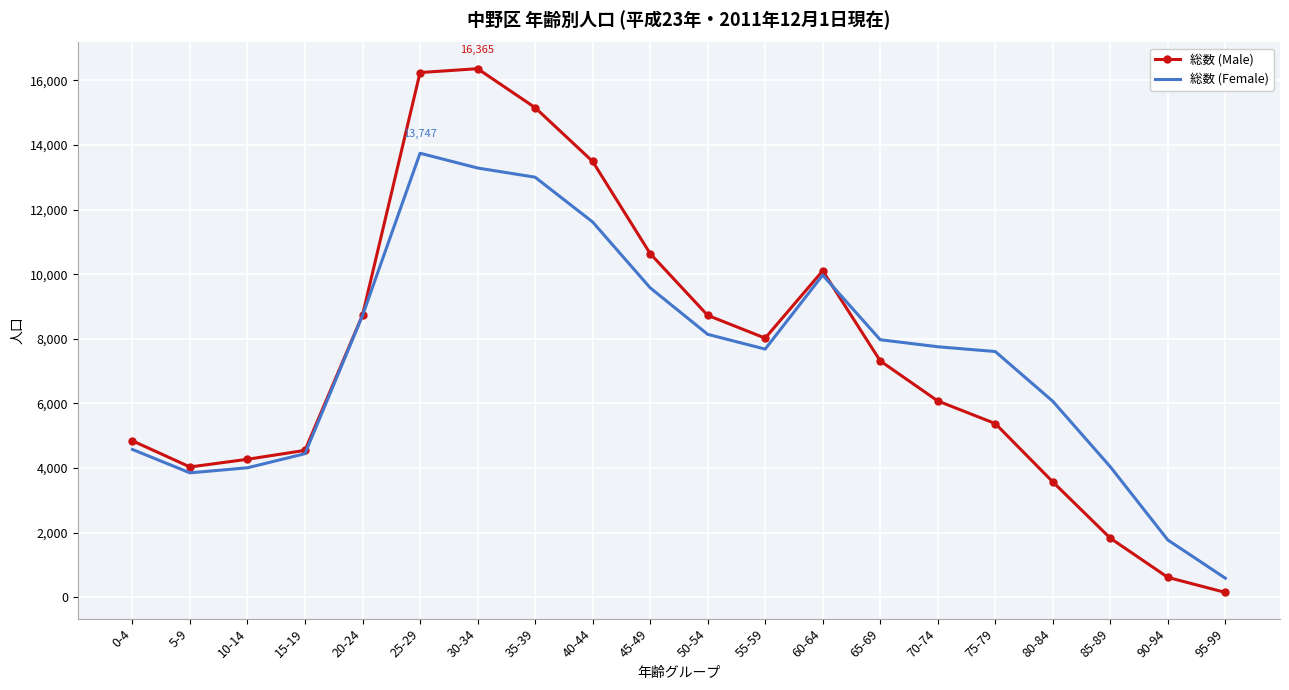

Between 20-24 and 90-94, which series saw the biggest shift?

総数 (Male)